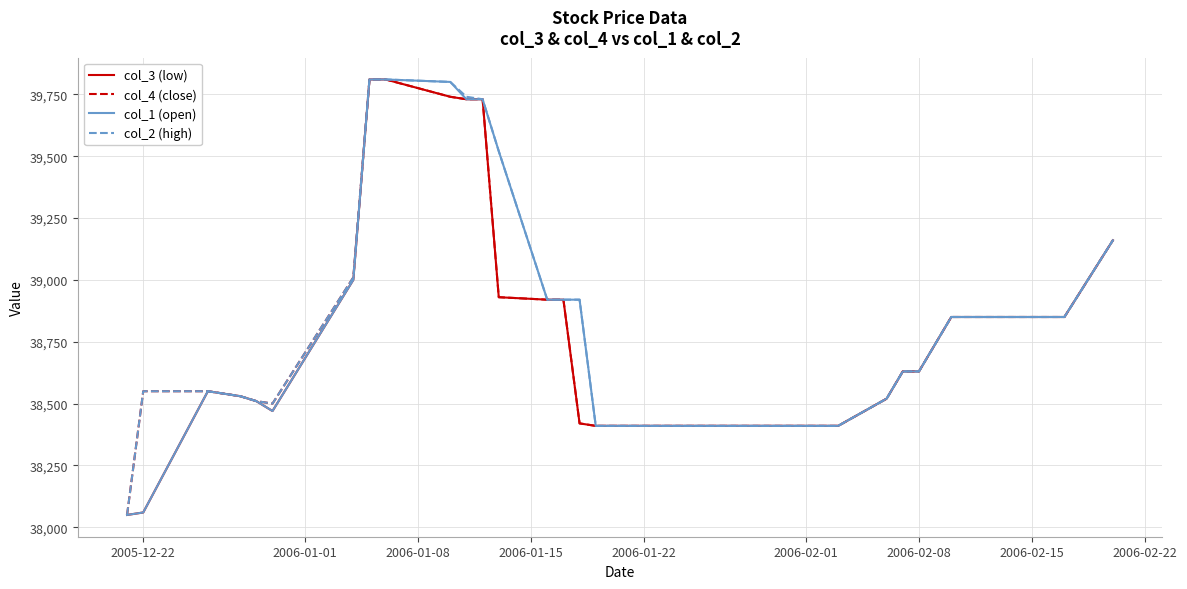

What is the maximum value for col_1 (open)?

39810